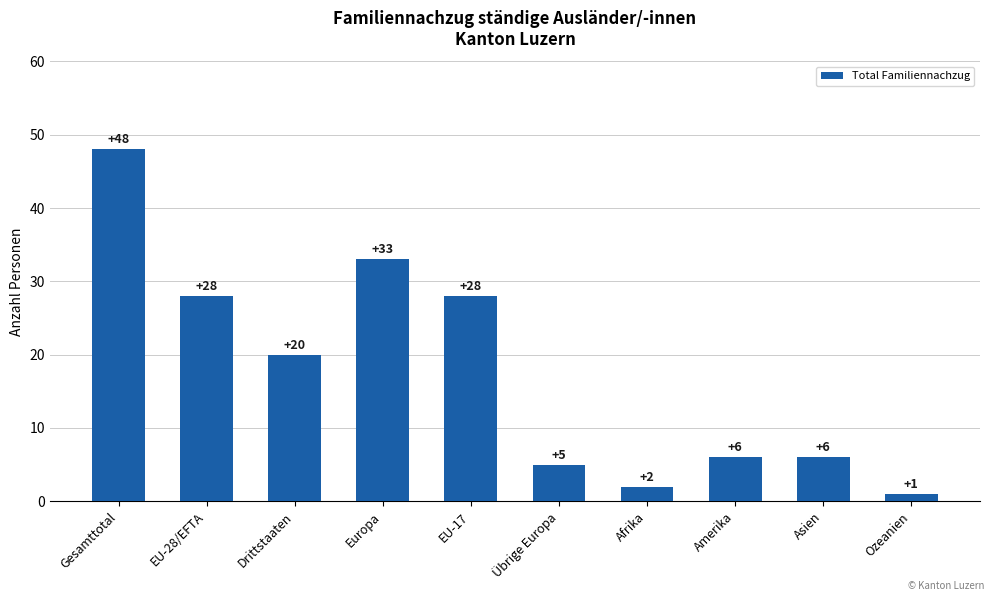

Approximately how many times larger is the value at Drittstaaten compared to Gesamttotal?

0.4